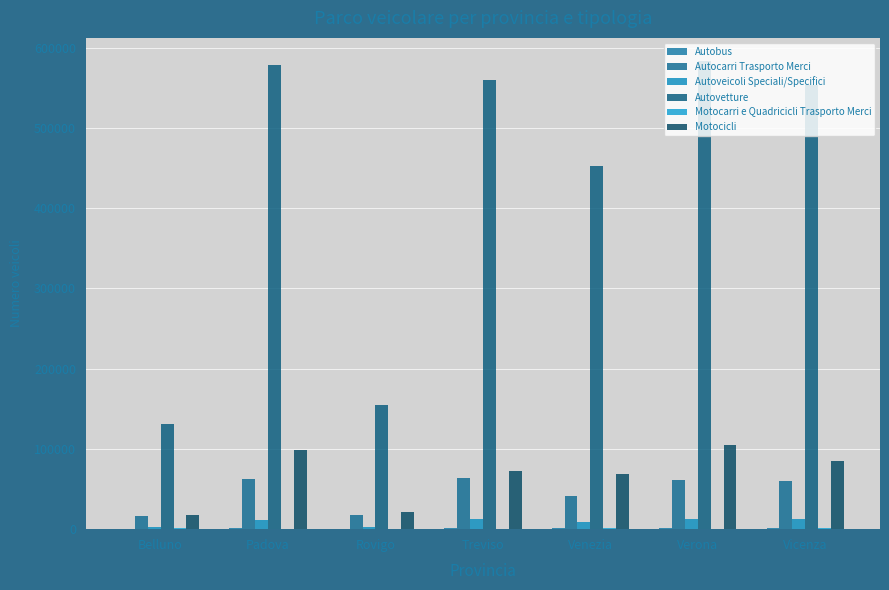

How many distinct data groups are displayed?

6